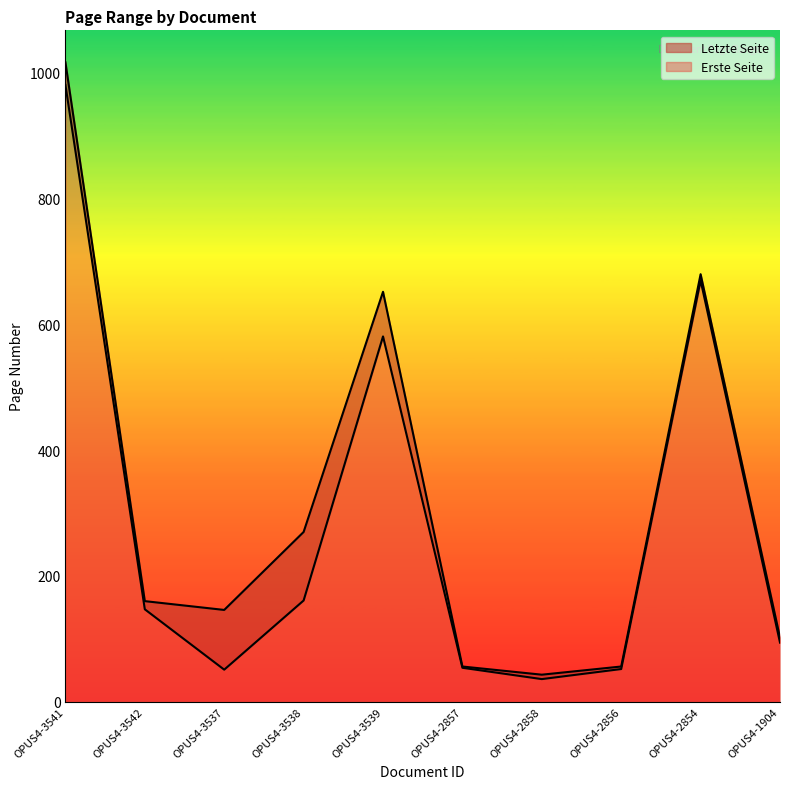

Is the value of Letzte Seite at OPUS4-3542 greater than the value of Erste Seite at OPUS4-2857?

Yes